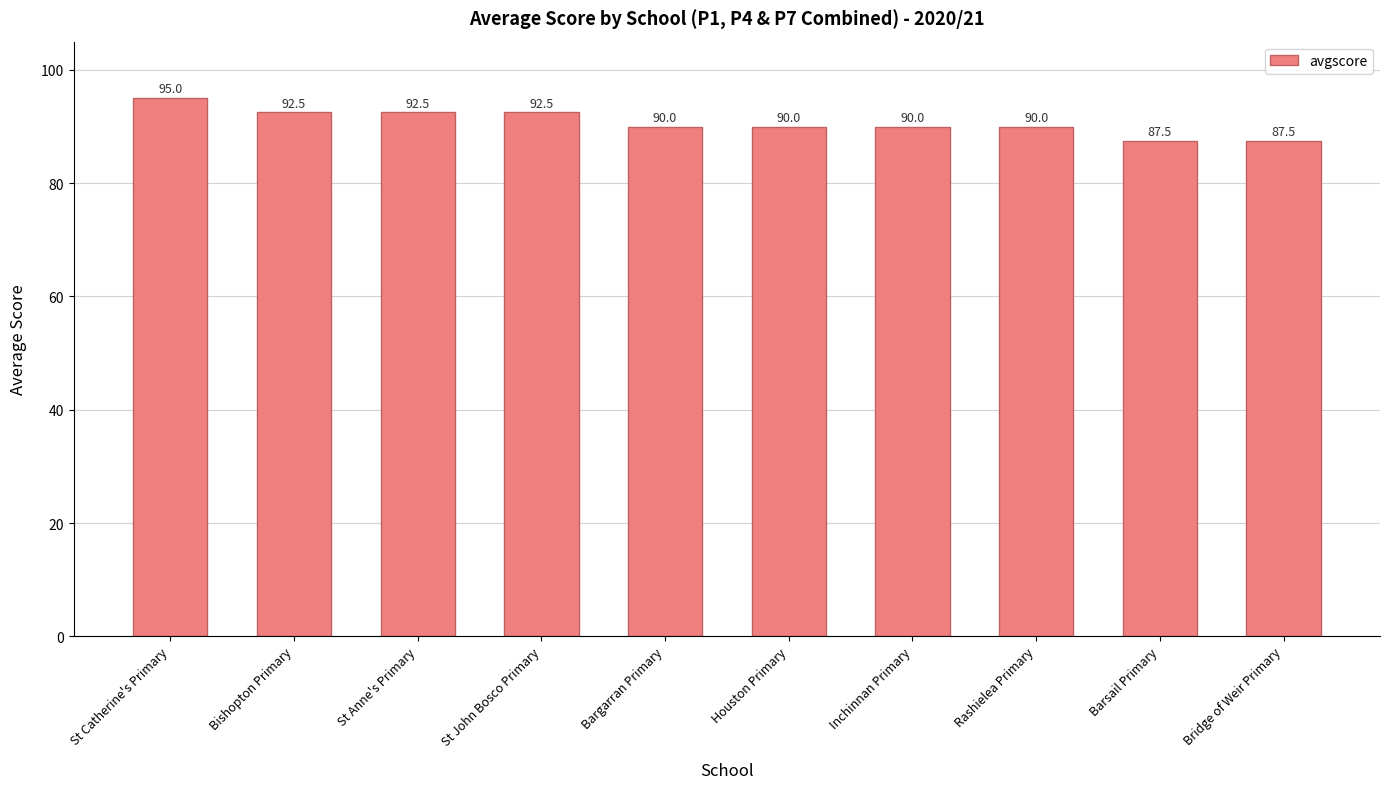

True or false: the data shows 22.9 at Bishopton Primary.

False